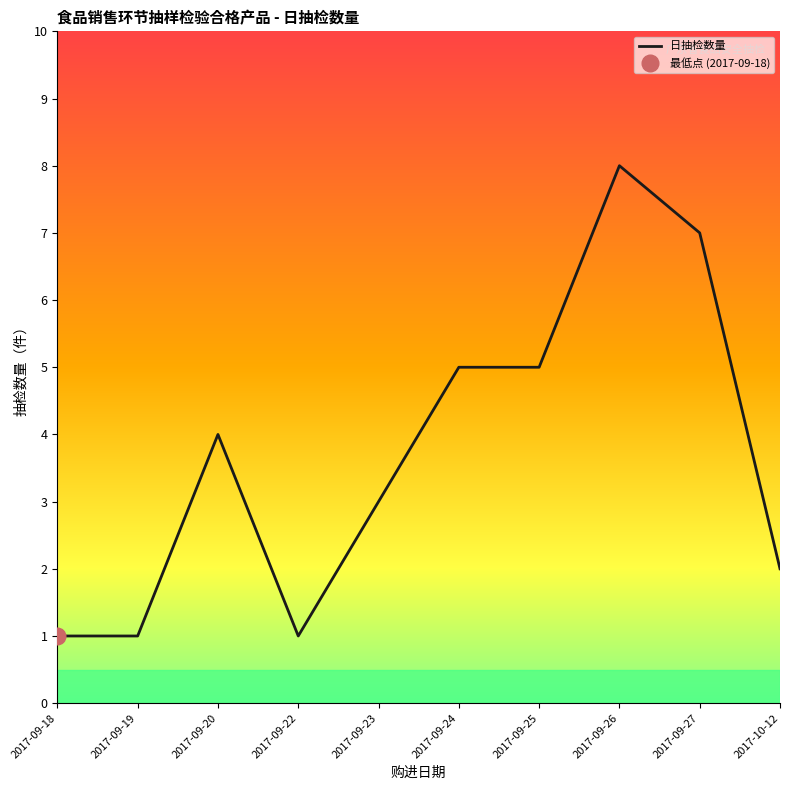

What is the change in value from 2017-09-22 to 2017-09-24?

+4